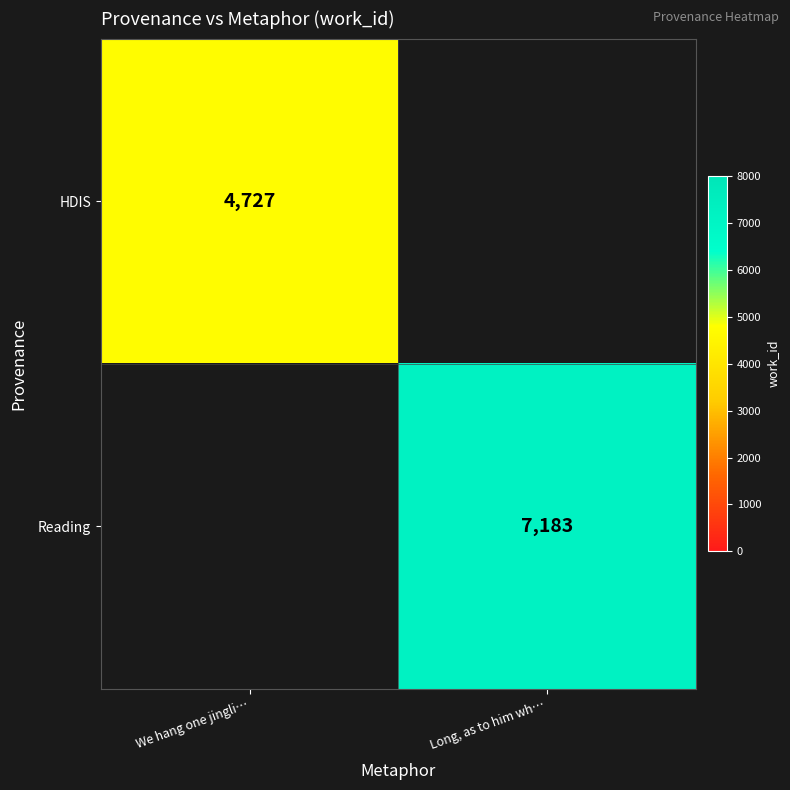

Is it true that Reading equals 7183 at Long, as to him wh…?

True